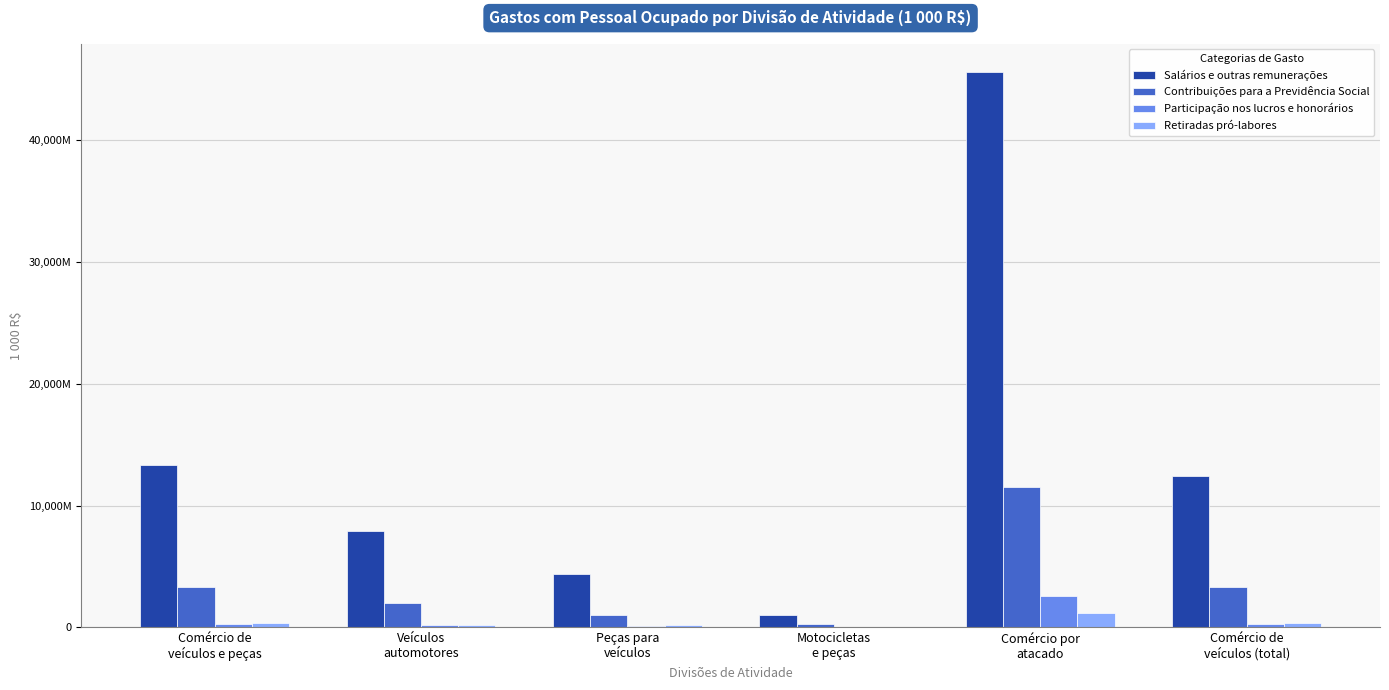

Does the chart contain stacked bars?

No